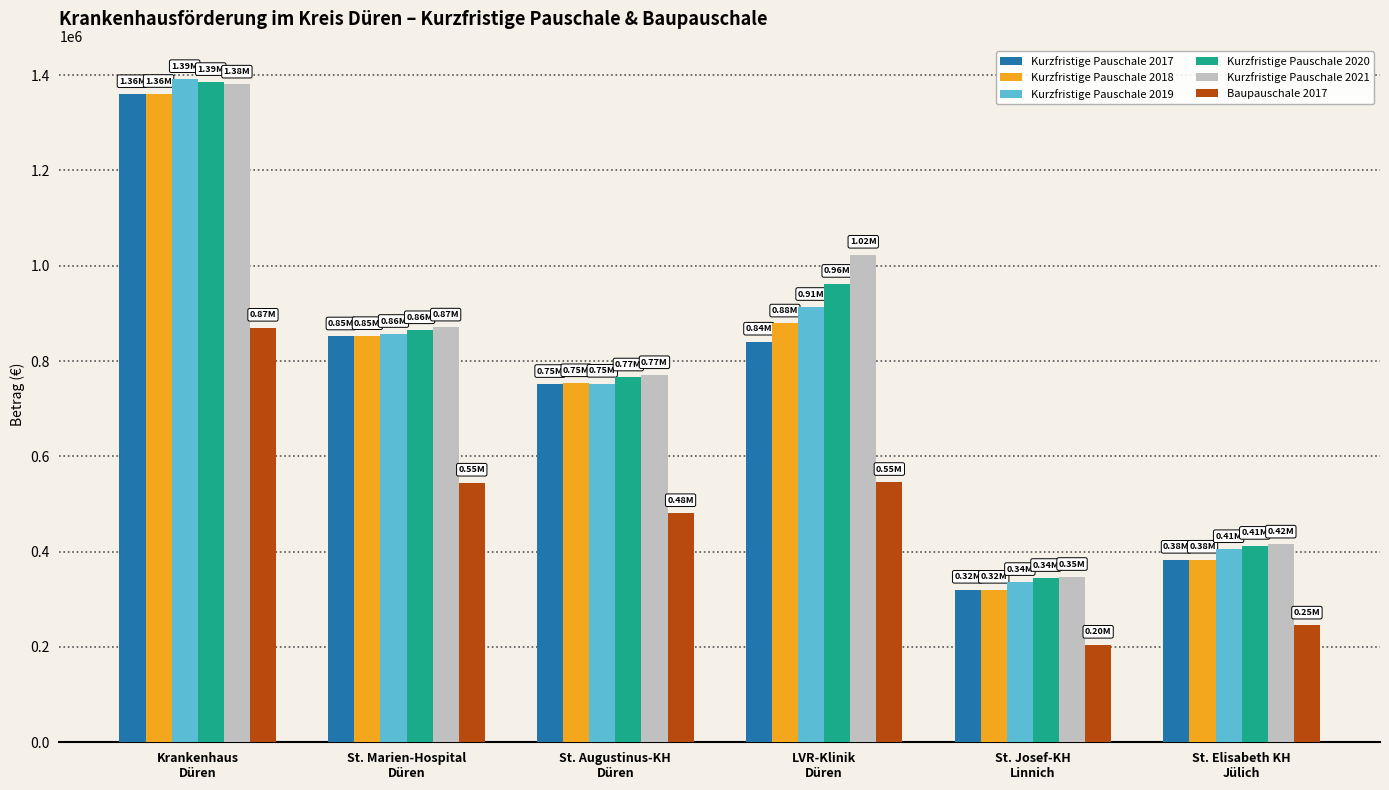

What is the label of the 3rd bar from the left?

St. Augustinus-KH
Düren